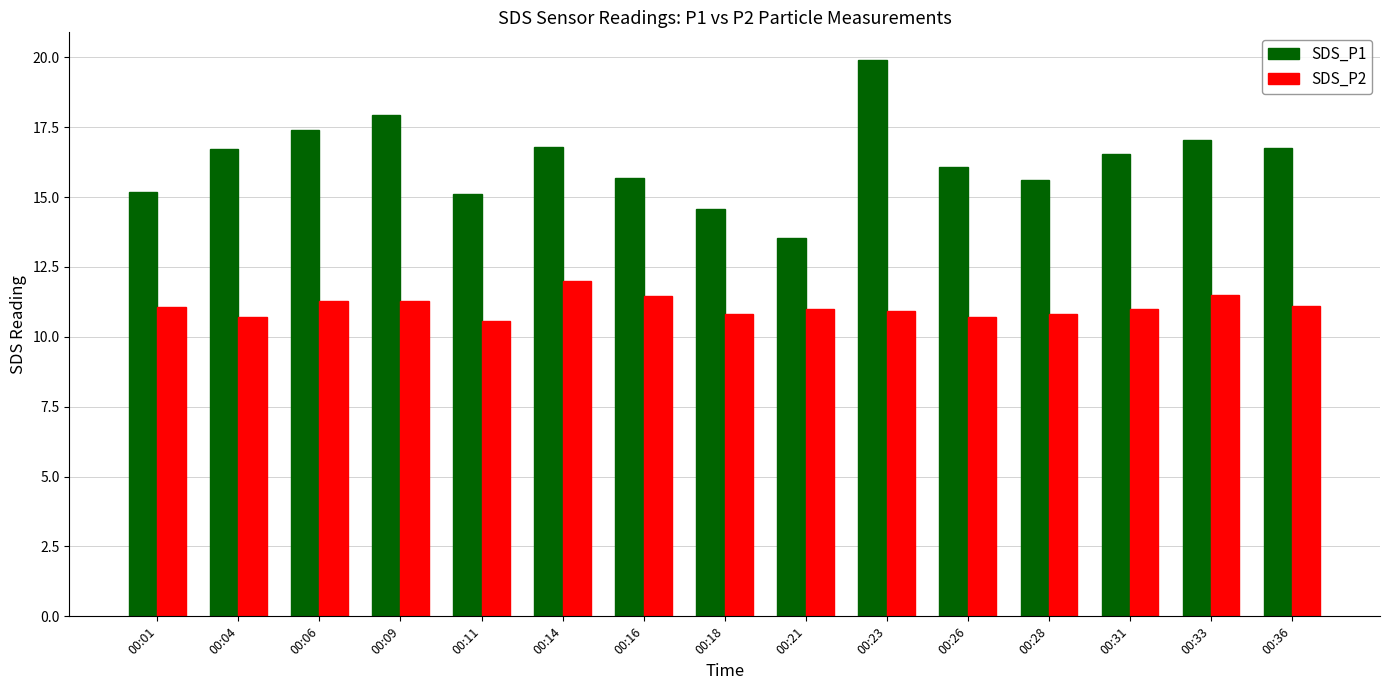

Rank the series by their average value, from lowest to highest.

SDS_P2, SDS_P1